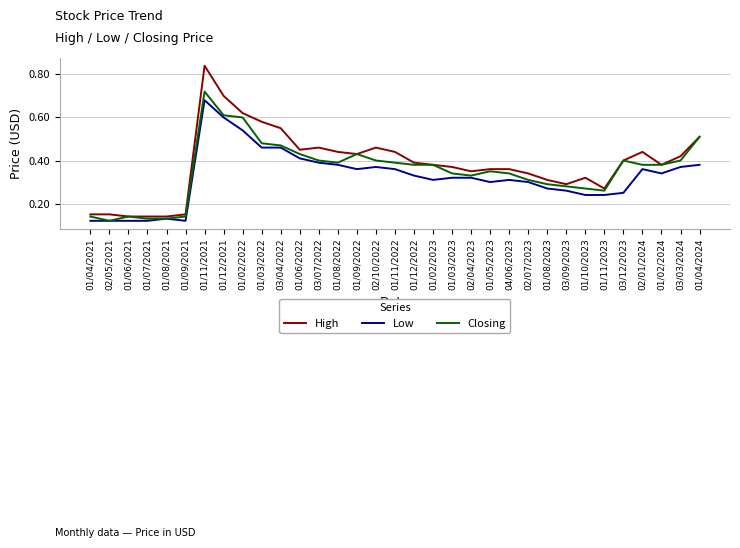

At which category is the sum across all series the highest?

01/11/2021